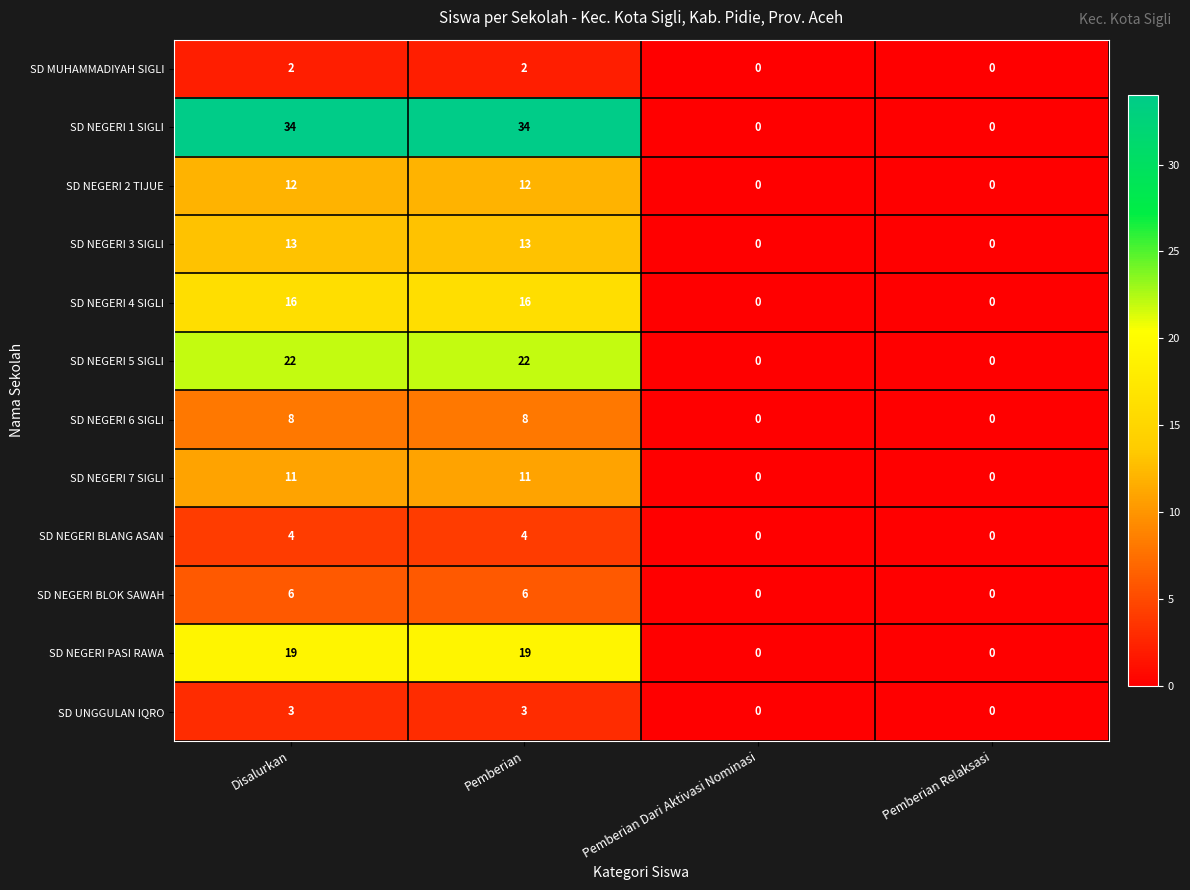

List the series in order of their peak value, highest first.

SD NEGERI 1 SIGLI, SD NEGERI 5 SIGLI, SD NEGERI PASI RAWA, SD NEGERI 4 SIGLI, SD NEGERI 3 SIGLI, SD NEGERI 2 TIJUE, SD NEGERI 7 SIGLI, SD NEGERI 6 SIGLI, SD NEGERI BLOK SAWAH, SD NEGERI BLANG ASAN, SD UNGGULAN IQRO, SD MUHAMMADIYAH SIGLI